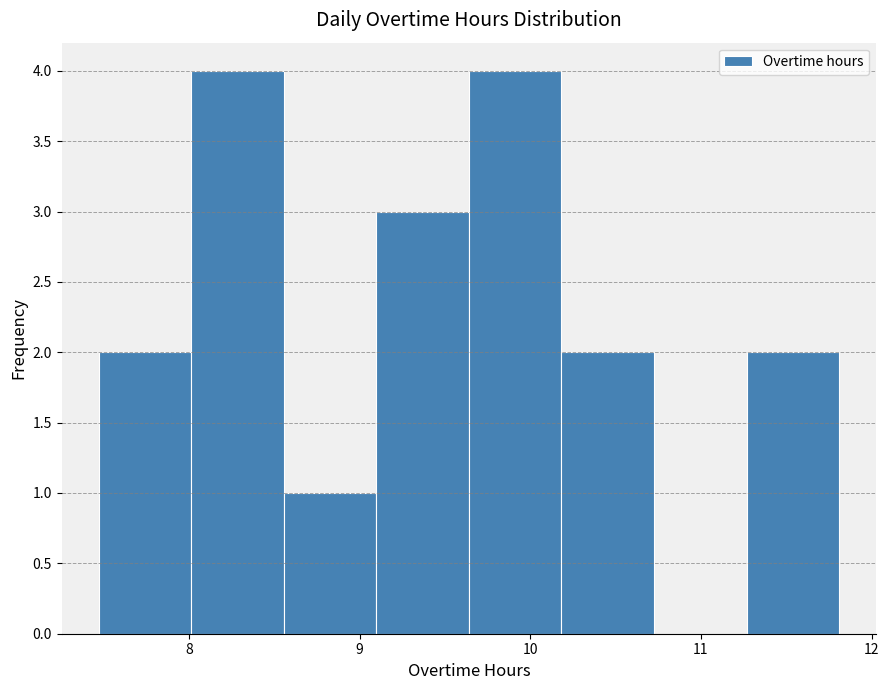

Reading left to right, transcribe this chart: for each bar, give the range it covers on the x-axis and its height. Neither the bar edges nor the heights are printed on the chart, so give them approximately, as read against the axes.

7.5 to 8.0: 2
8.0 to 8.6: 4
8.6 to 9.1: 1
9.1 to 9.6: 3
9.6 to 10.2: 4
10.2 to 10.7: 2
10.7 to 11.3: 0
11.3 to 11.8: 2